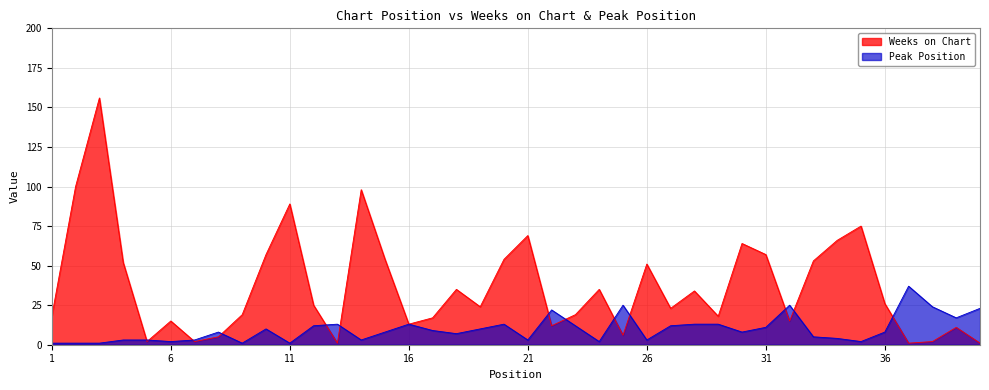

What is the total value across all series at 14?

101